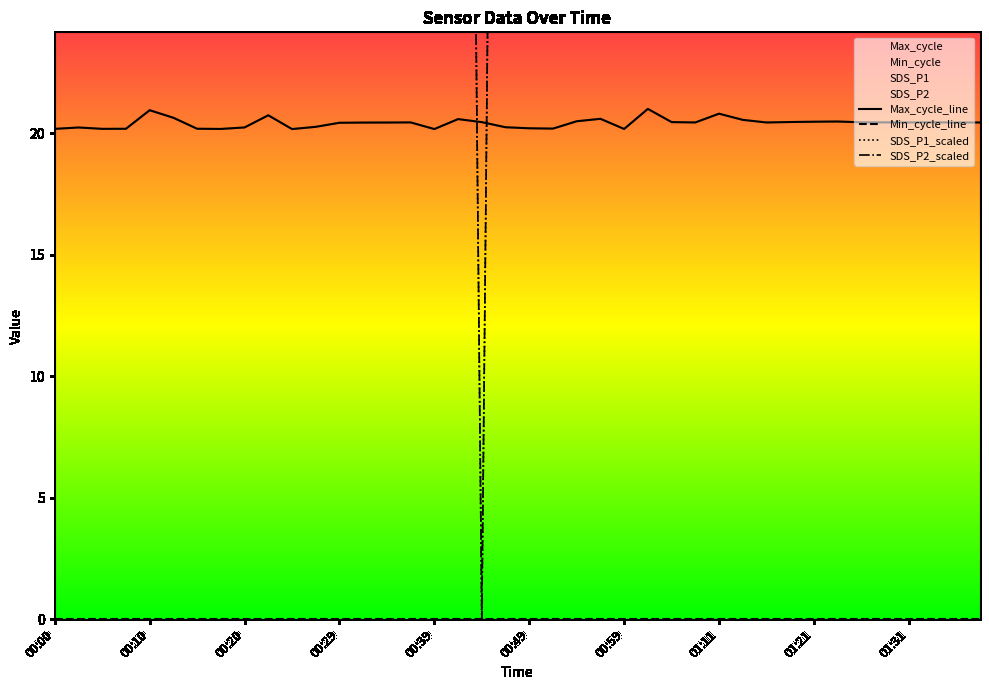

How many values in the SDS_P1_scaled series are below 100?

3